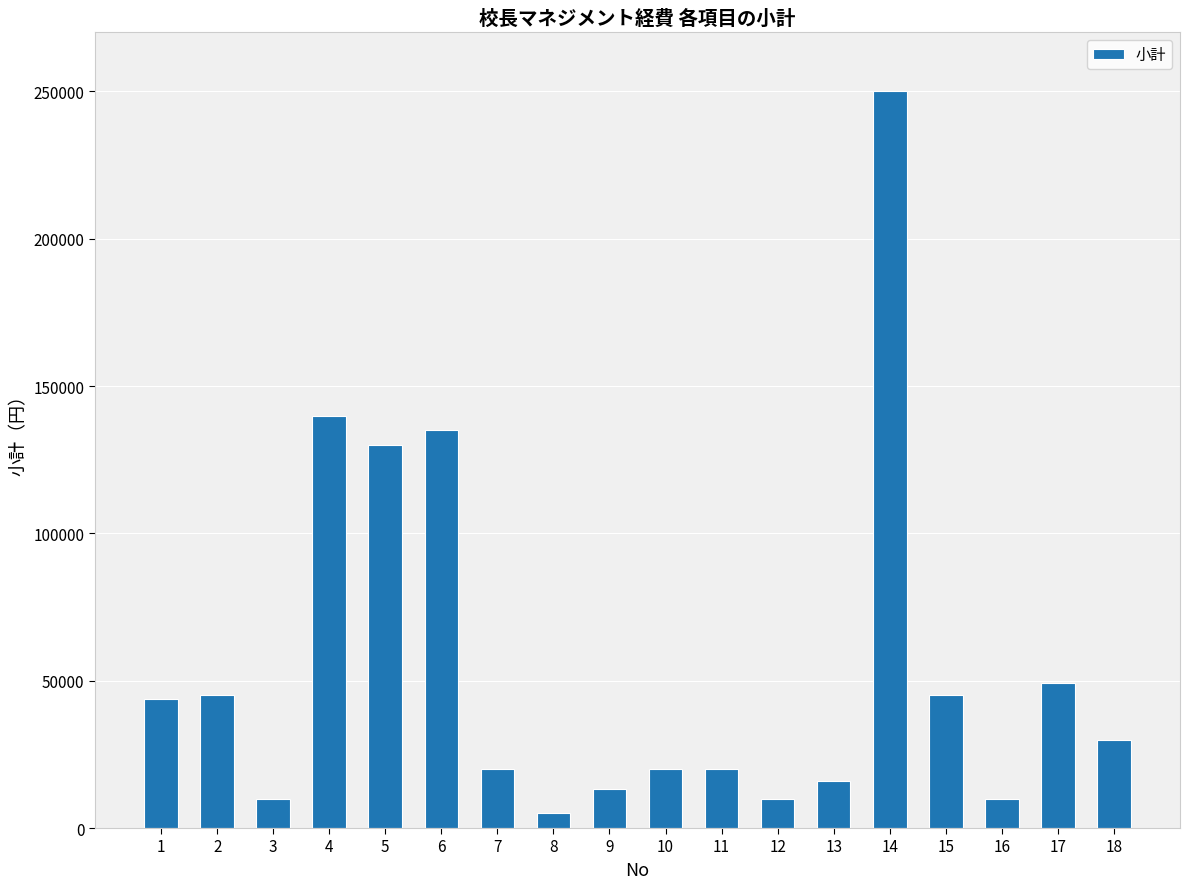

The value at 5 is 130000. True or false?

True